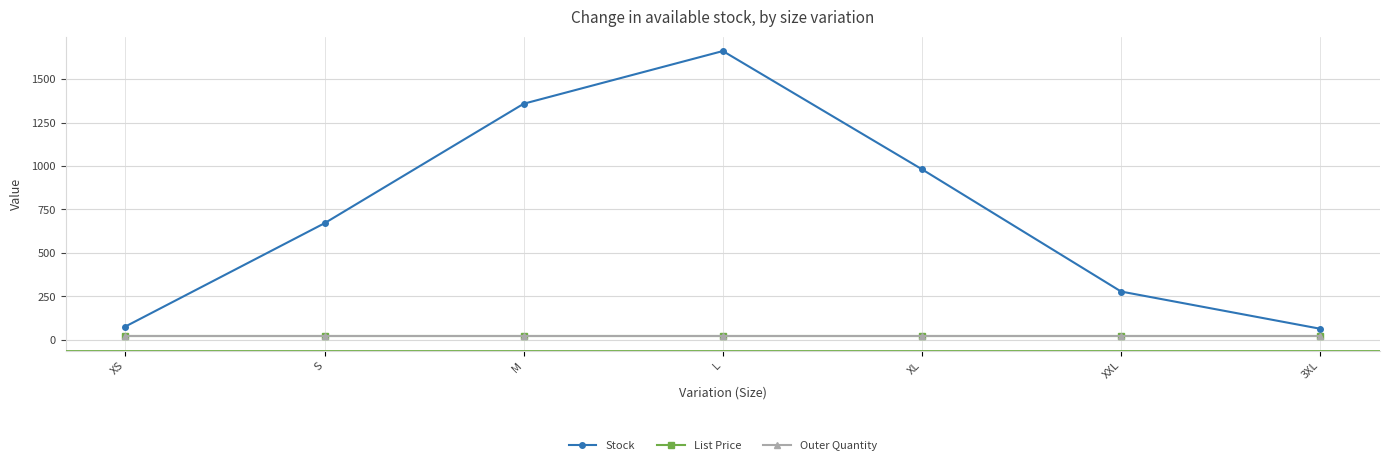

What is the total value across all series at XS?

122.0